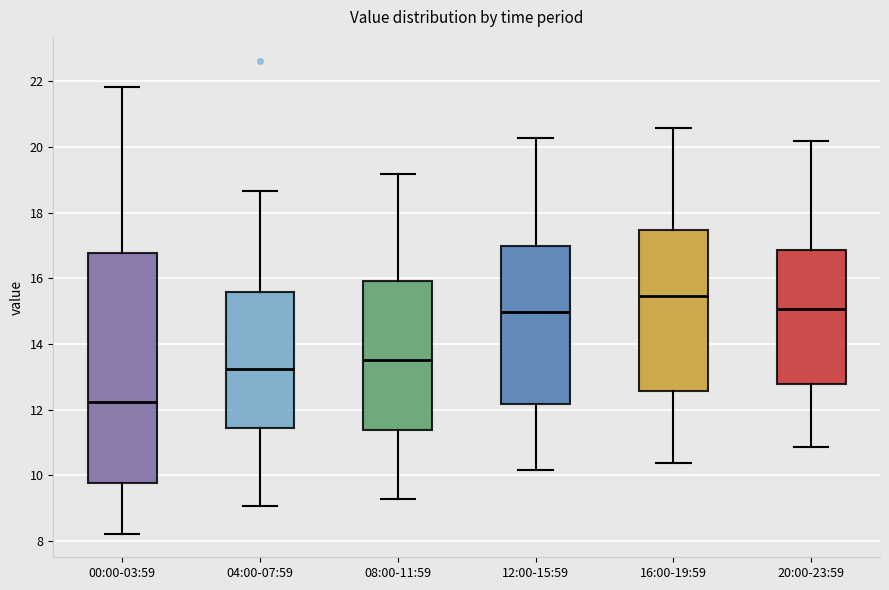

Which box has the highest median line?

16:00-19:59